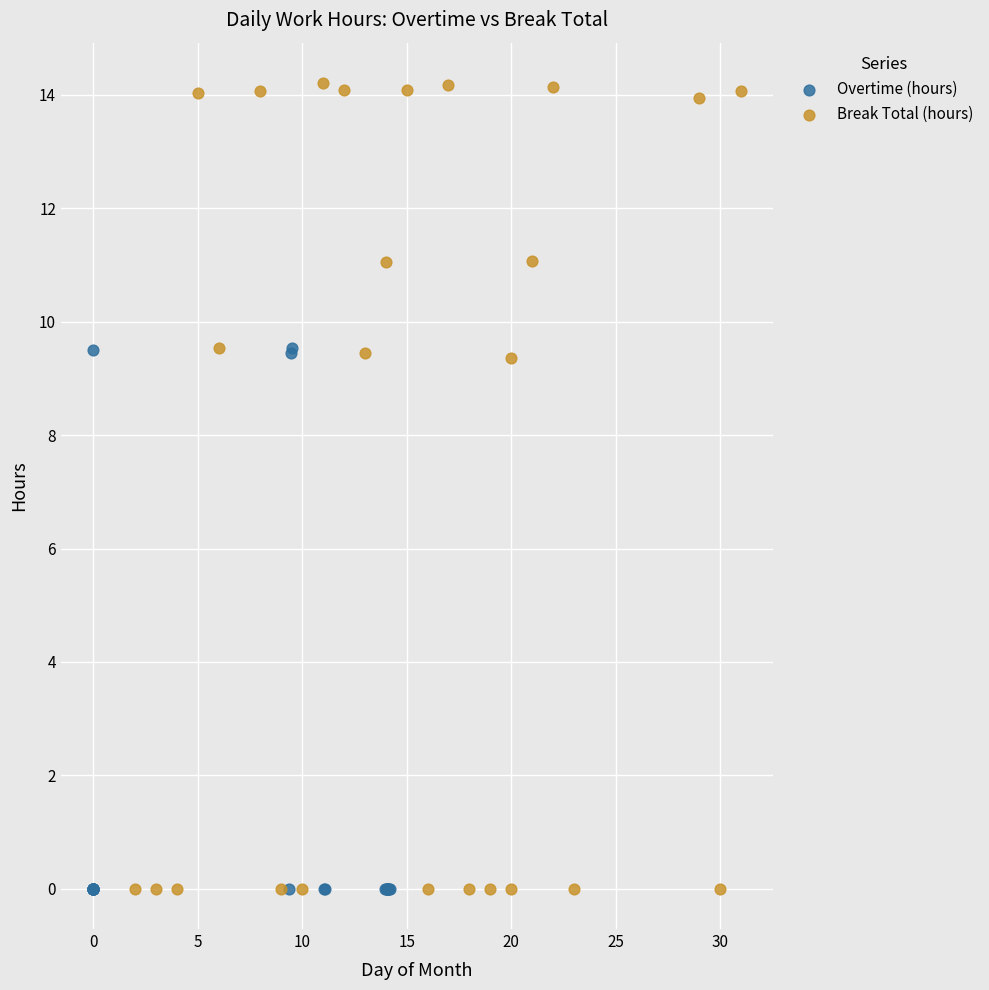

Which series reaches the maximum Y coordinate?

Break Total (hours)